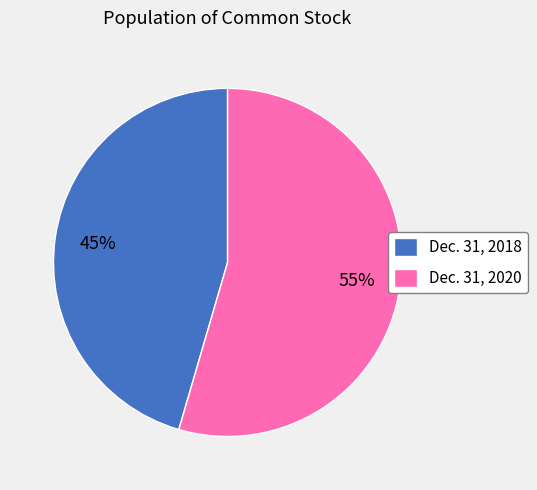

Which slice is the largest?

Dec. 31, 2020